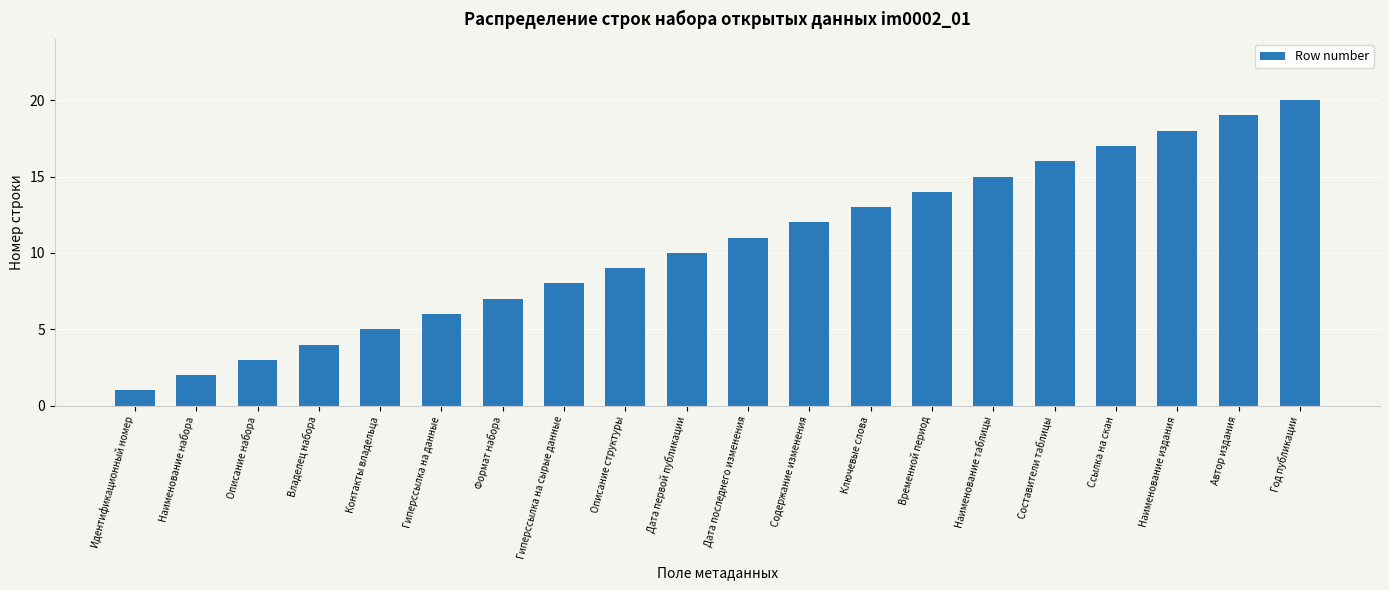

What is the smallest value displayed?

1